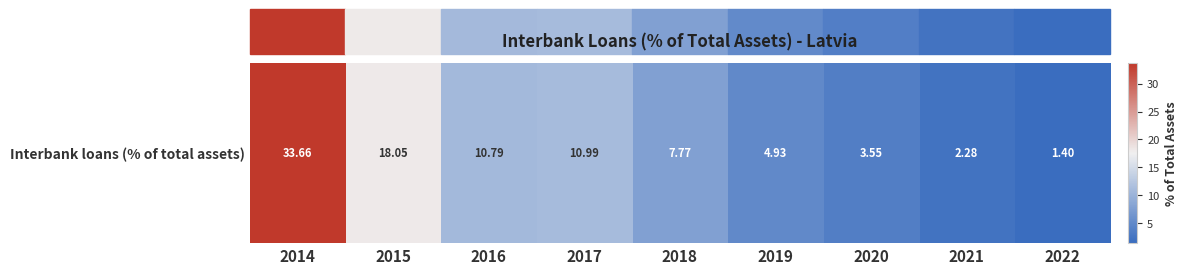

Is it true that the value at 2017 is 17.7?

False